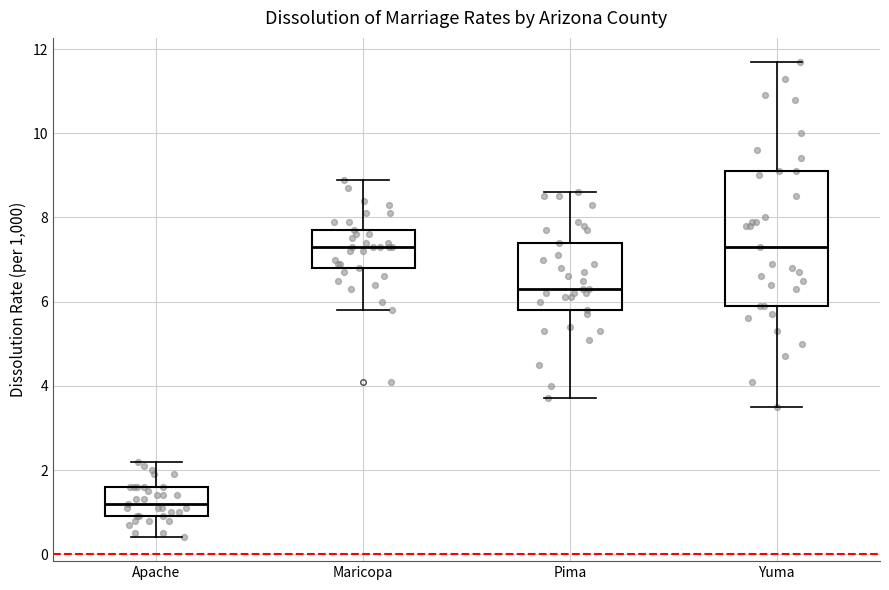

Reading left to right, transcribe this box plot: for each box, give where its median line is, the range the box spans, and where its two whiskers end, as read against the y-axis. The values are not printed on the chart, so give them approximately, as read against the axis.

Apache: median 1.2, box 1.0 to 1.6, whiskers 0.4 to 2.2
Maricopa: median 7.4, box 6.8 to 7.8, whiskers 5.8 to 9.0
Pima: median 6.4, box 5.8 to 7.4, whiskers 3.8 to 8.6
Yuma: median 7.4, box 6.0 to 9.2, whiskers 3.6 to 11.8